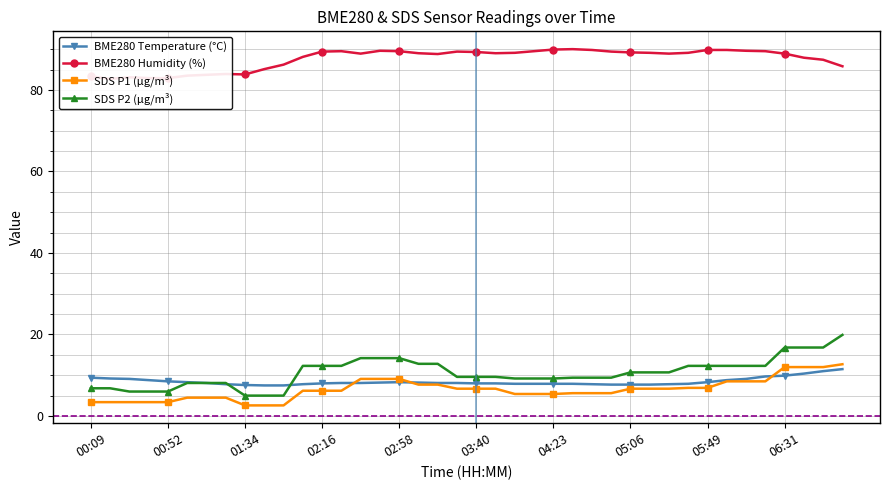

Which series has the widest spread of values?

SDS P2 (µg/m³)